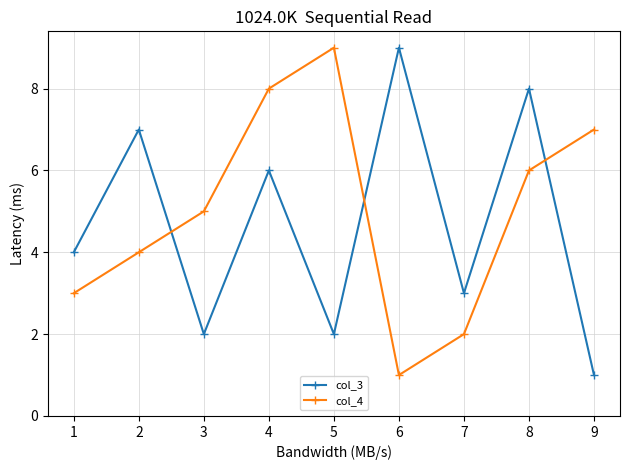

In col_4, how many points are higher than both neighbors (excluding endpoints)?

1